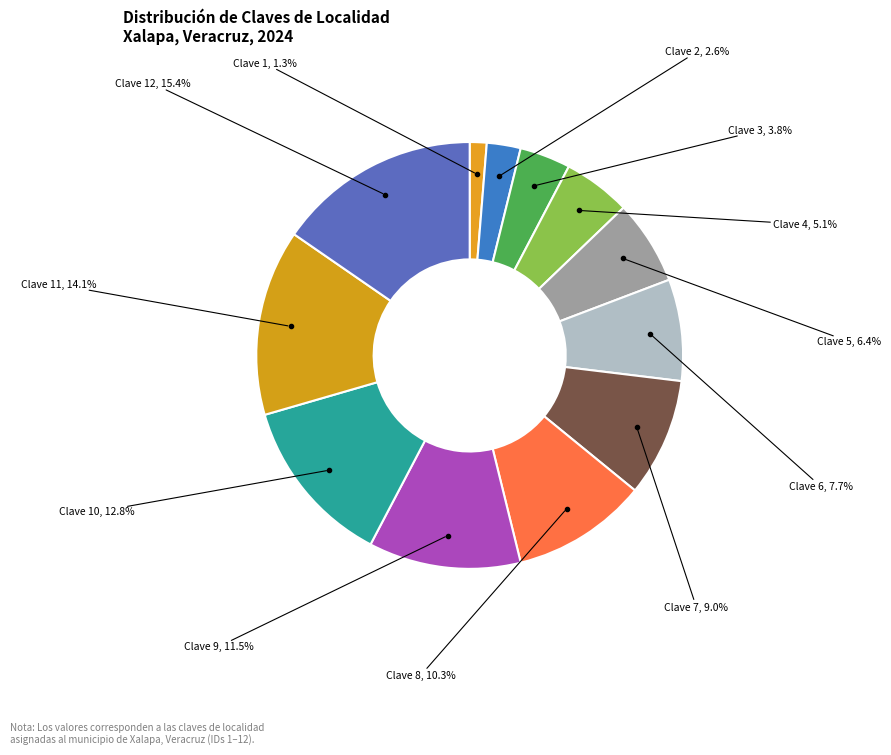

To the nearest percent, what is the difference between the Clave 7 and Clave 4 slice percentages?

4%